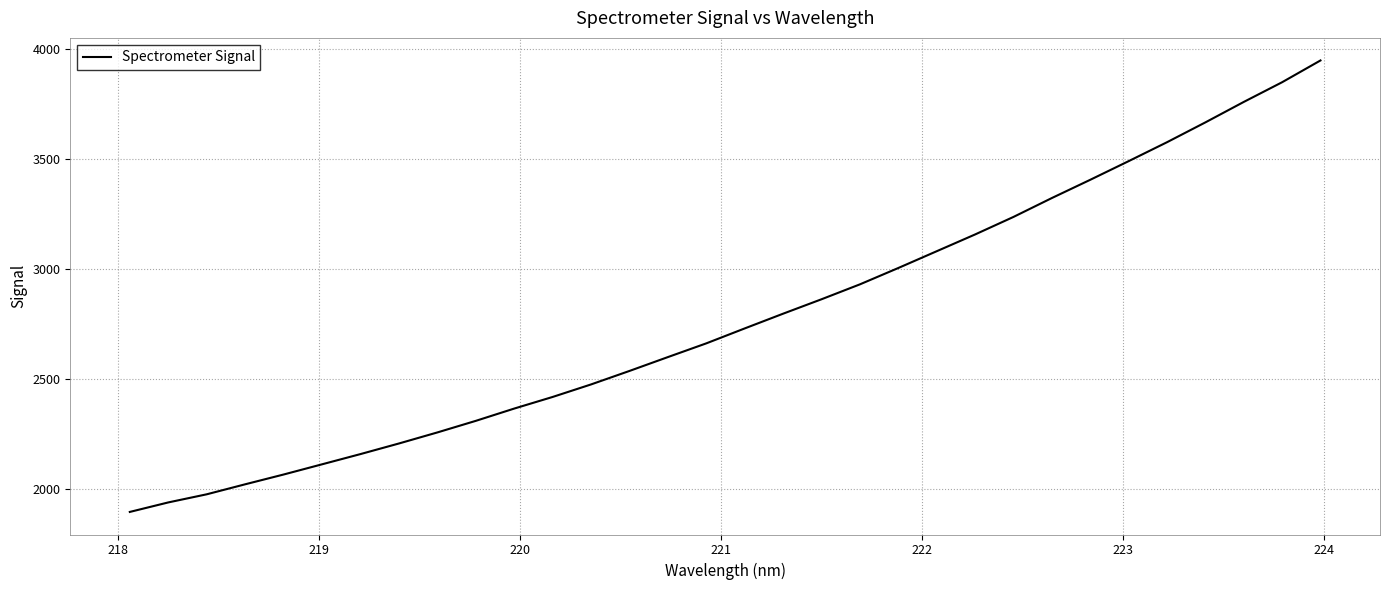

What is the difference between the maximum and minimum values?

2052.9